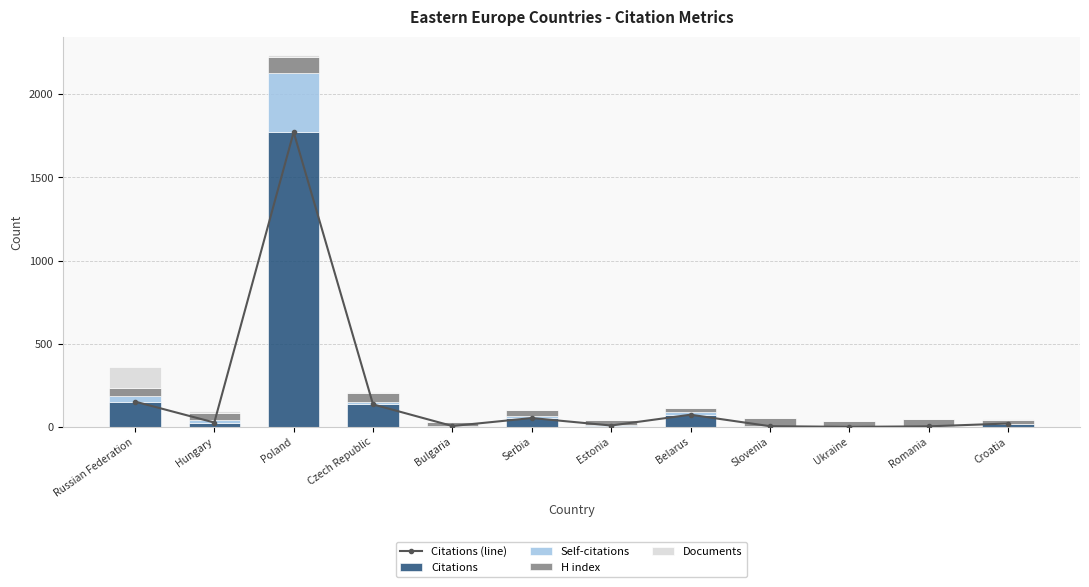

What is the spread (max minus min) of values at Serbia?

51